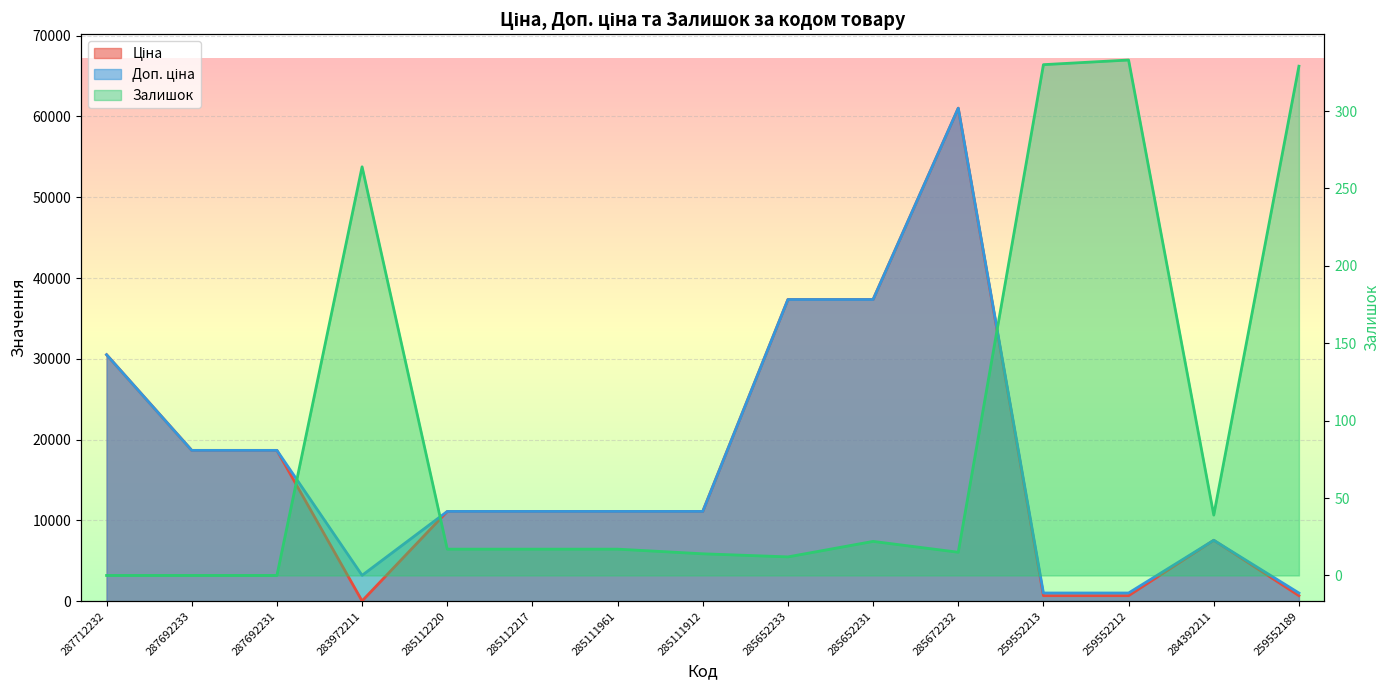

At how many categories does at least one series exceed 59211?

1